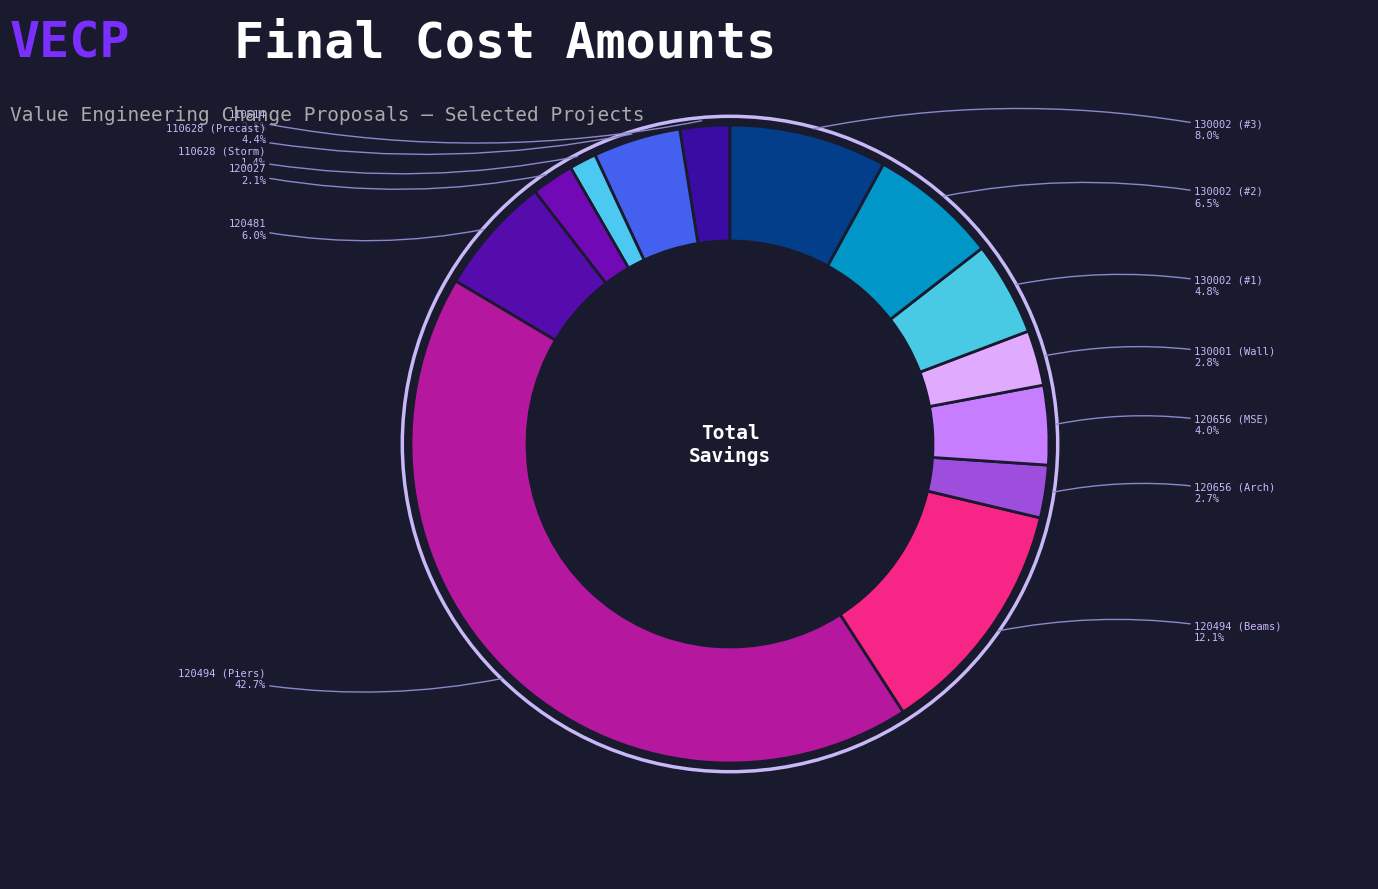

To the nearest percent, what portion does 120494 (Piers) represent?

43%